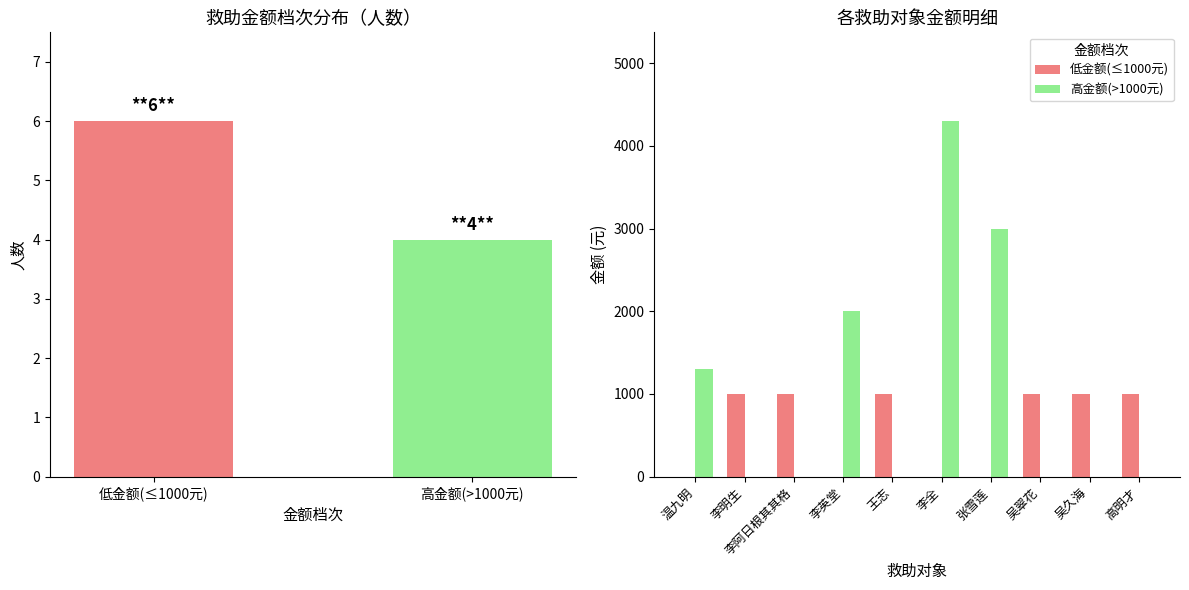

Rank the series by their average value, from highest to lowest.

高金额(>1000元), 低金额(≤1000元)